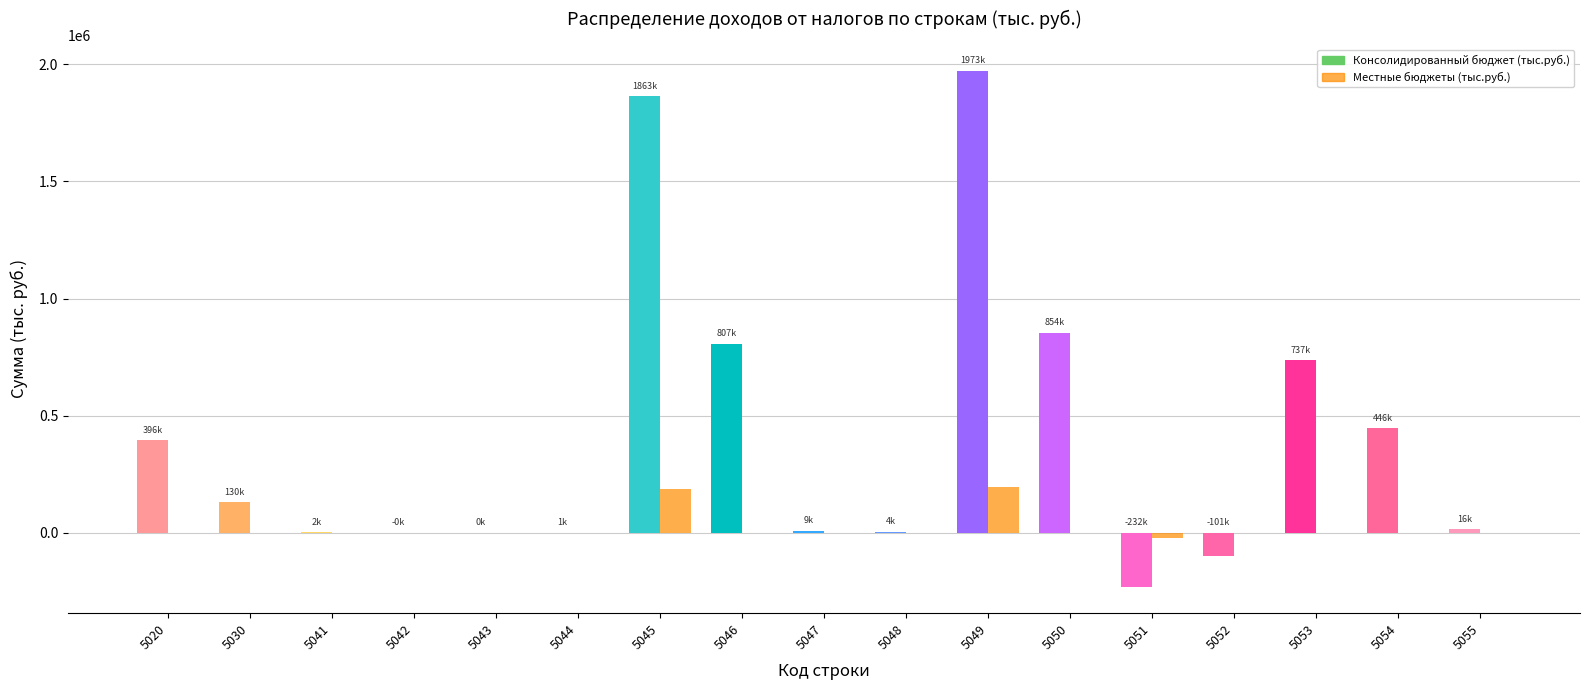

At which category is the sum across all series the highest?

5049